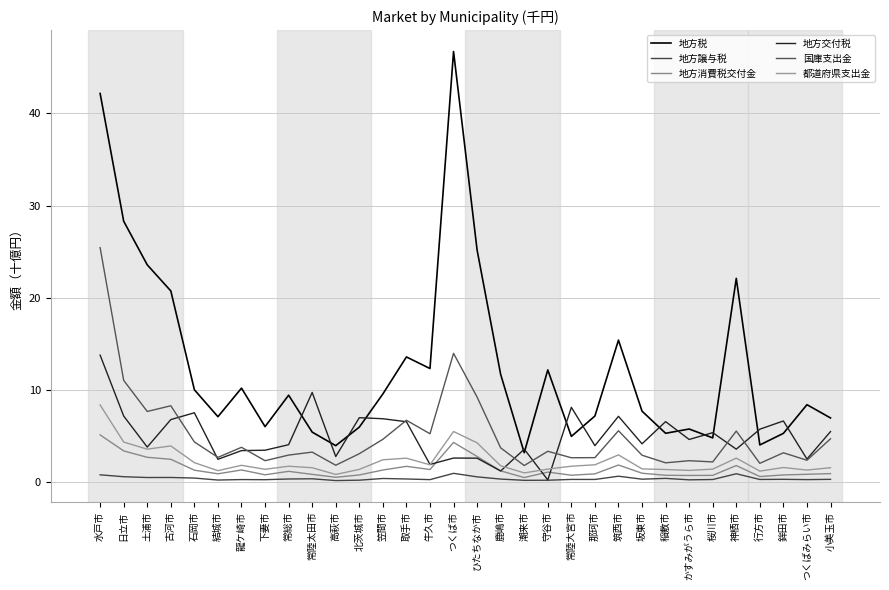

What is the difference between the maximum and minimum values in the 地方消費税交付金 series?

4.6